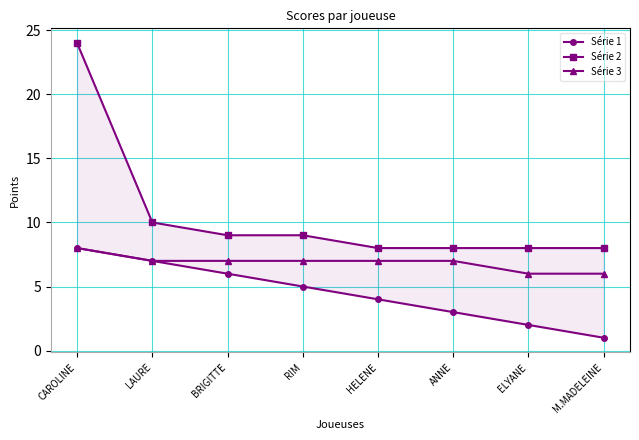

Is it true that Série 3 equals 6 at M.MADELEINE?

True